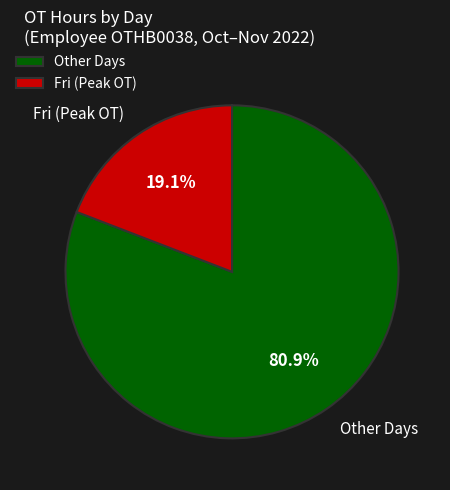

Count the number of slices in the pie.

2